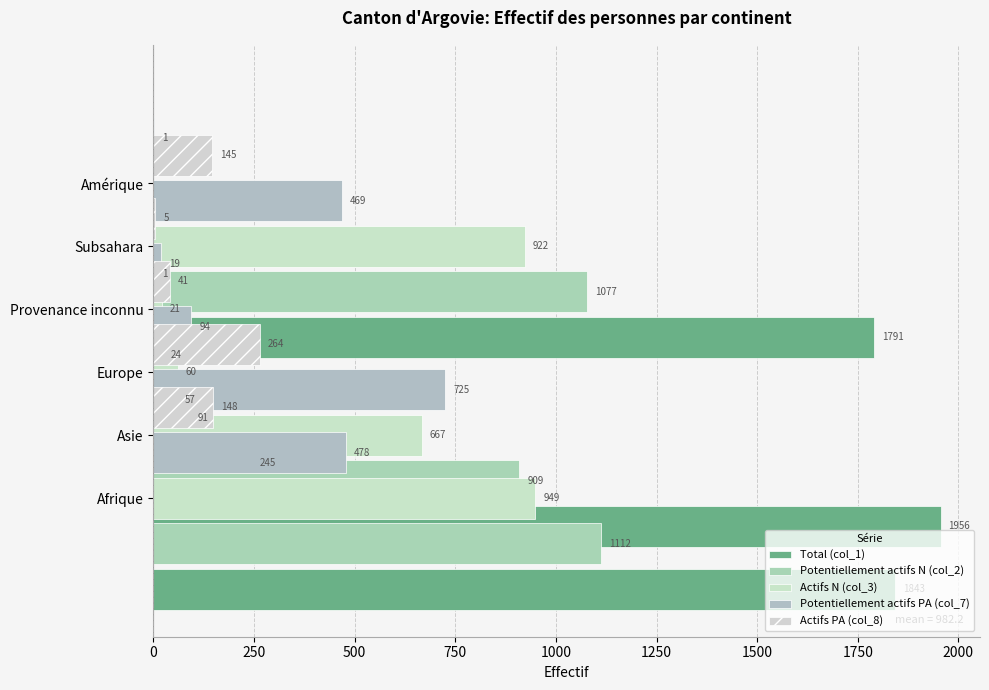

Rank the series by their maximum value, from highest to lowest.

Total (col_1), Potentiellement actifs N (col_2), Actifs N (col_3), Potentiellement actifs PA (col_7), Actifs PA (col_8)